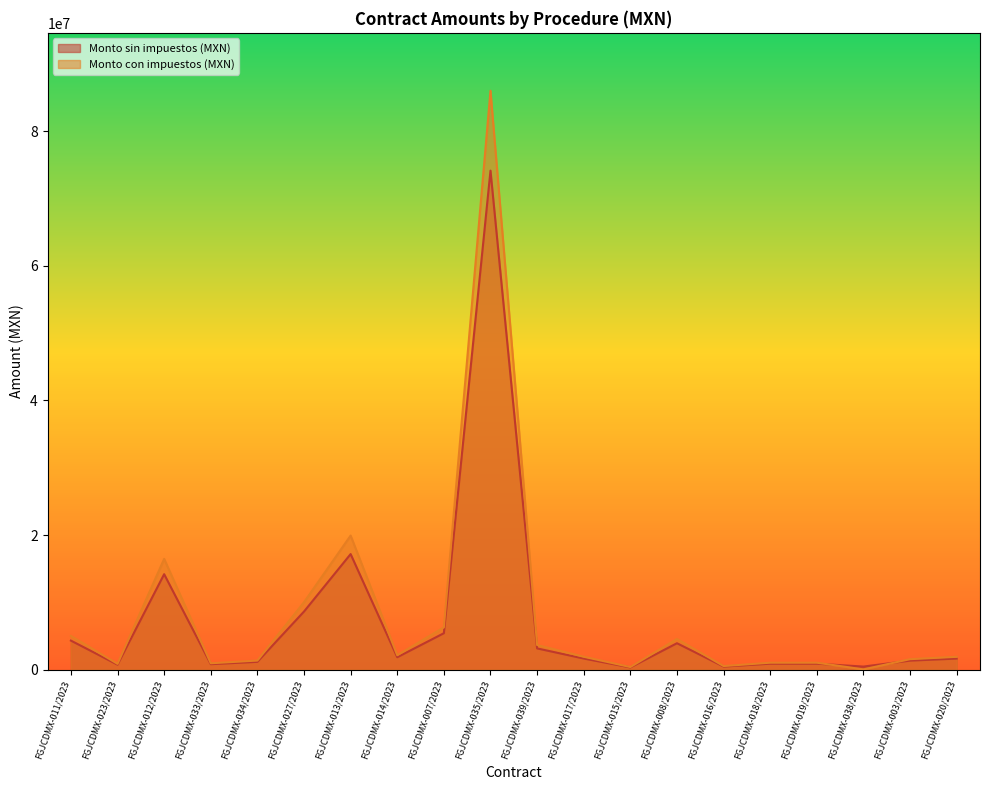

How many lines are shown in the chart?

2